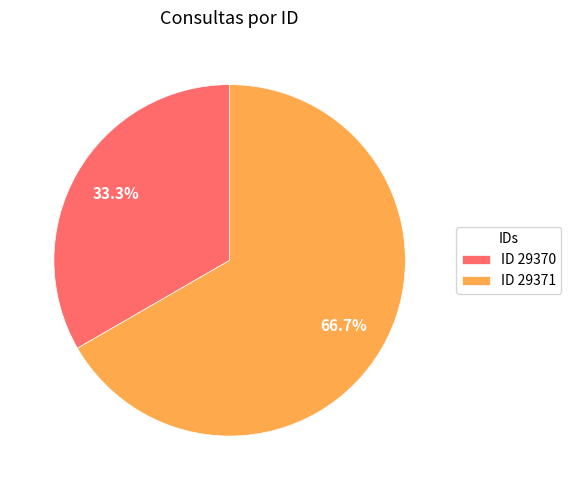

How many segments does this pie chart have?

2